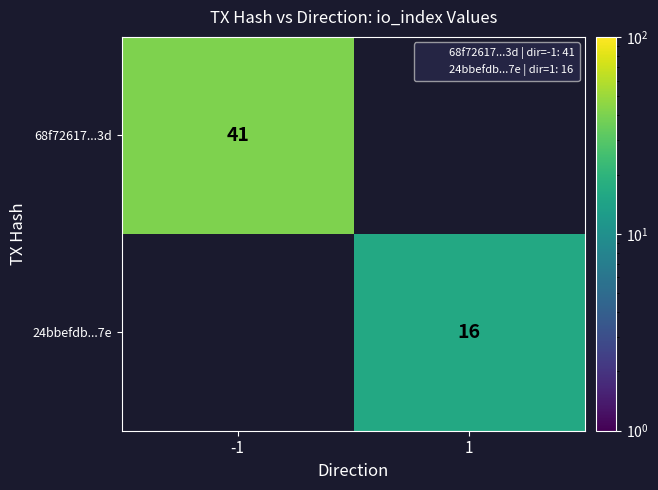

Is it true that 24bbefdb...7e equals 28 at 1?

False